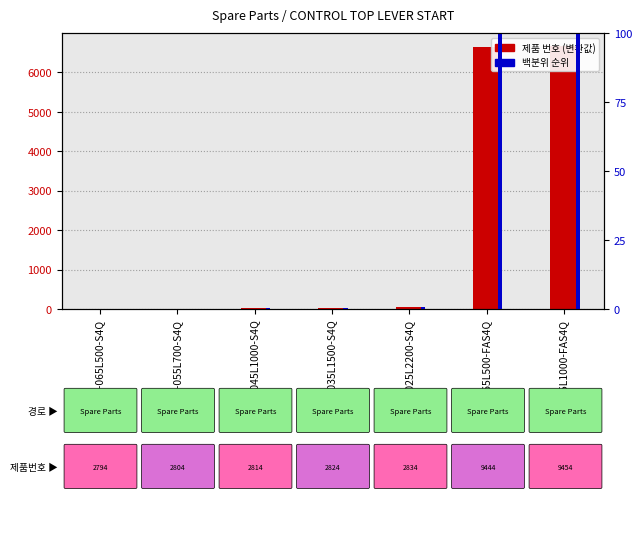

What is the average value of the 제품 번호 (변환값) series?

1915.7